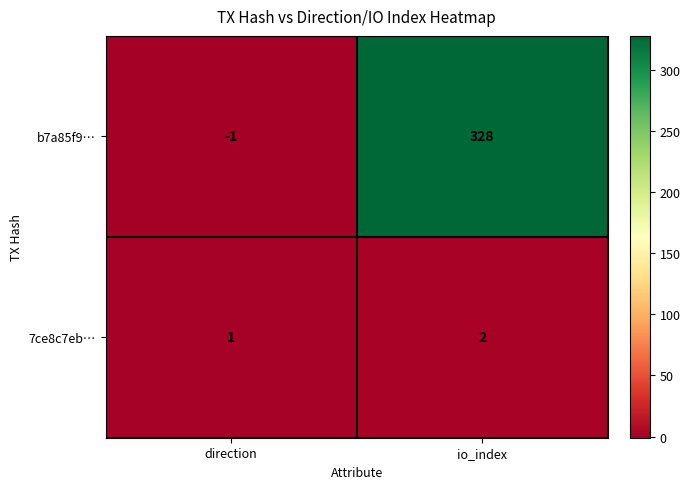

At which category is the sum across all series the highest?

io_index